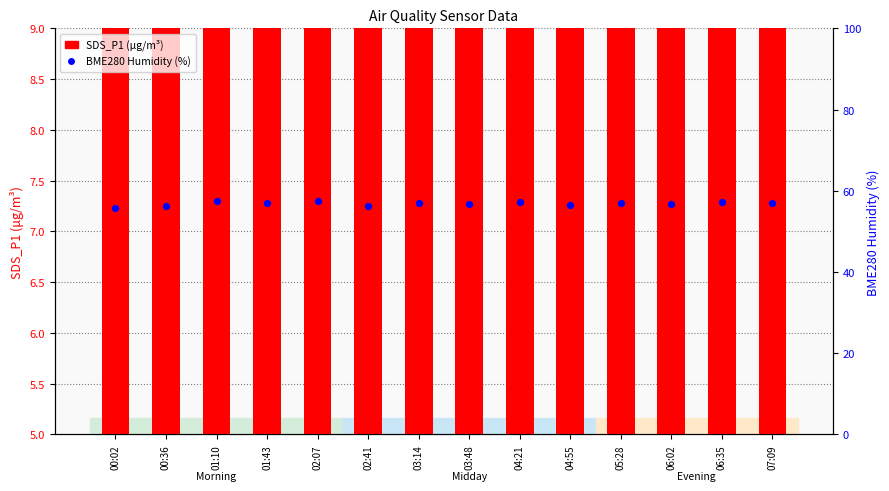

Which series reaches the maximum Y coordinate?

BME280_humidity